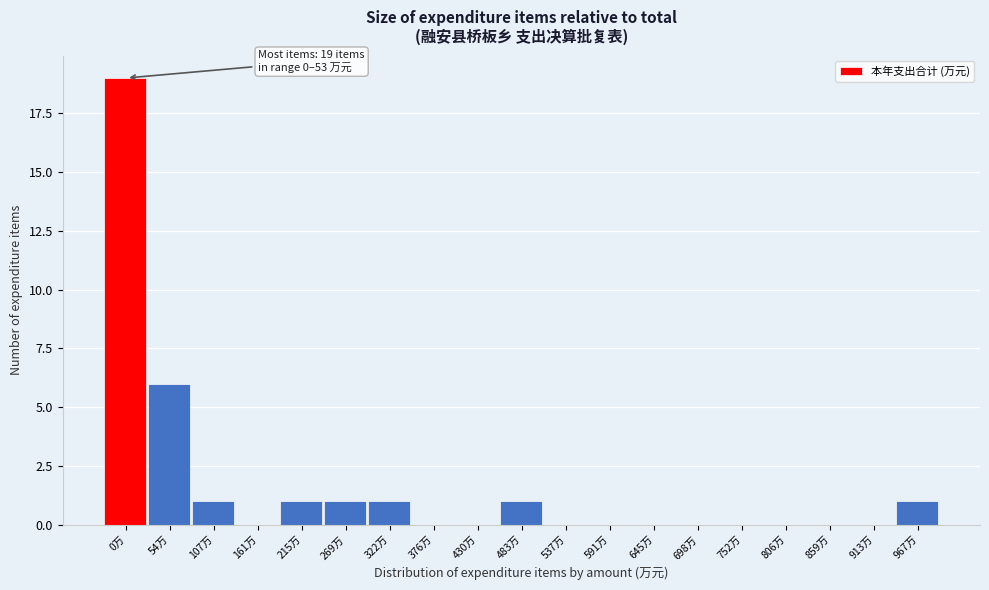

Reading left to right, what are all the values shown in this chart?

0万=19	54万=6	107万=1	161万=0	215万=1	269万=1	322万=1	376万=0	430万=0	483万=1	537万=0	591万=0	645万=0	698万=0	752万=0	806万=0	859万=0	913万=0	967万=1